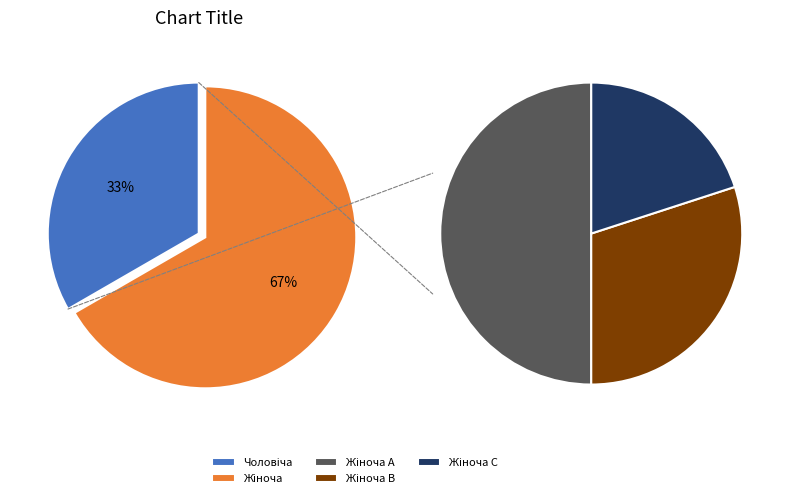

Which category accounts for the majority?

Жіноча